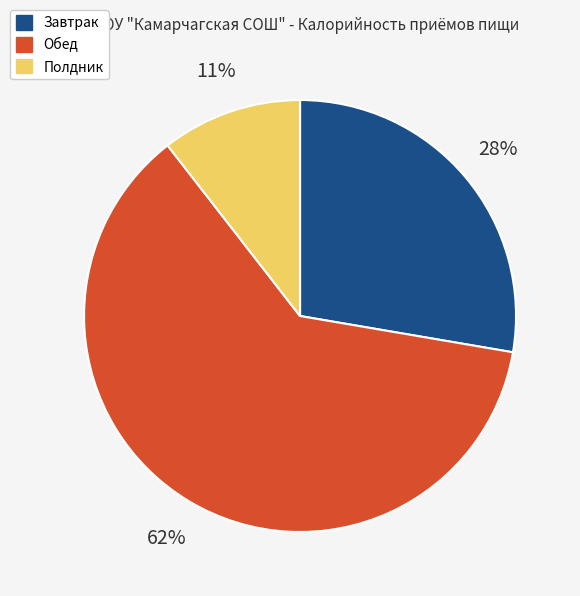

Is Обед the majority of the pie?

Yes